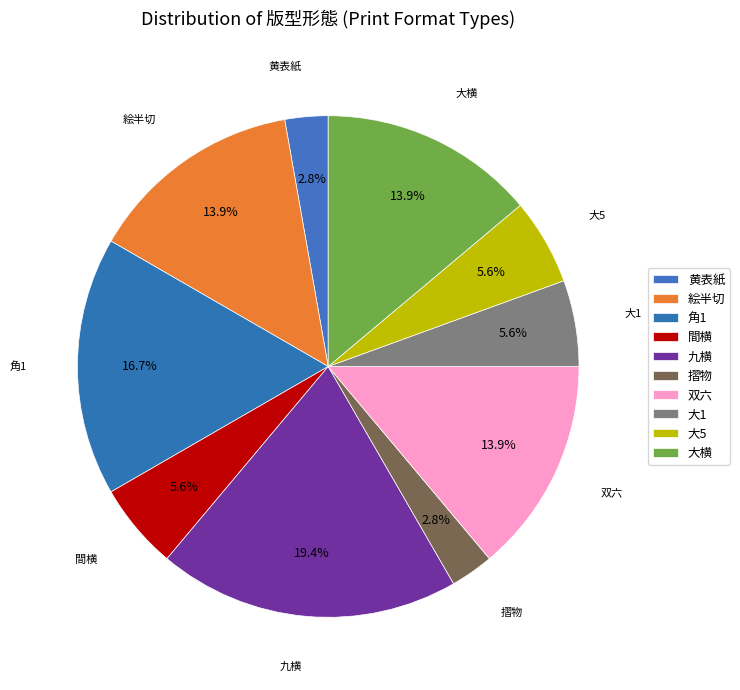

To the nearest percent, what is the difference between the largest and smallest slice percentages?

17%